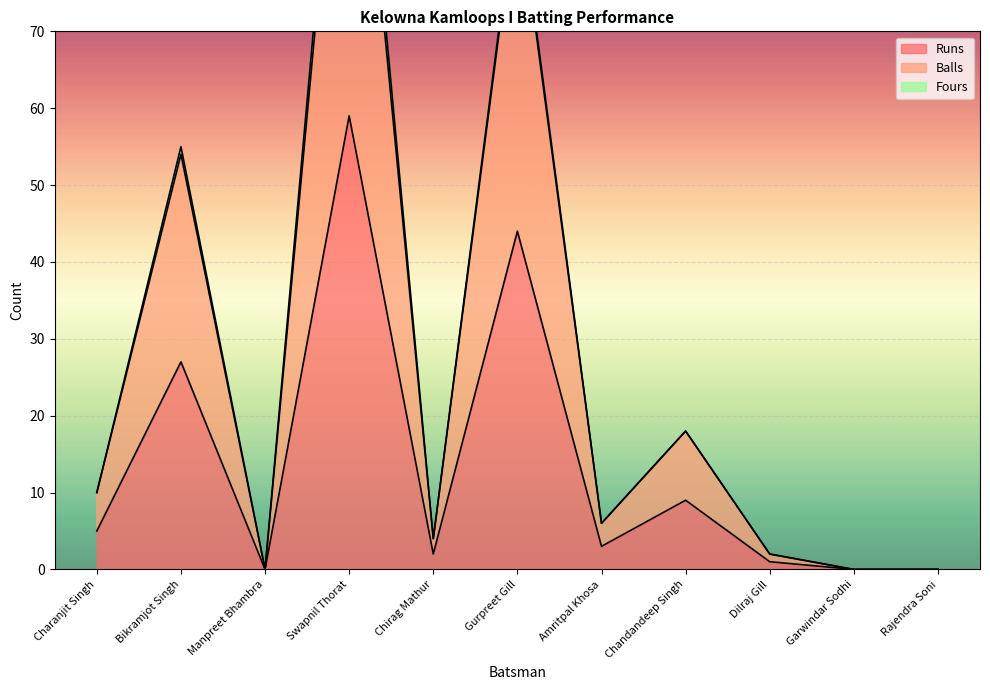

Which category has the lowest value in the Runs series?

Manpreet Bhambra